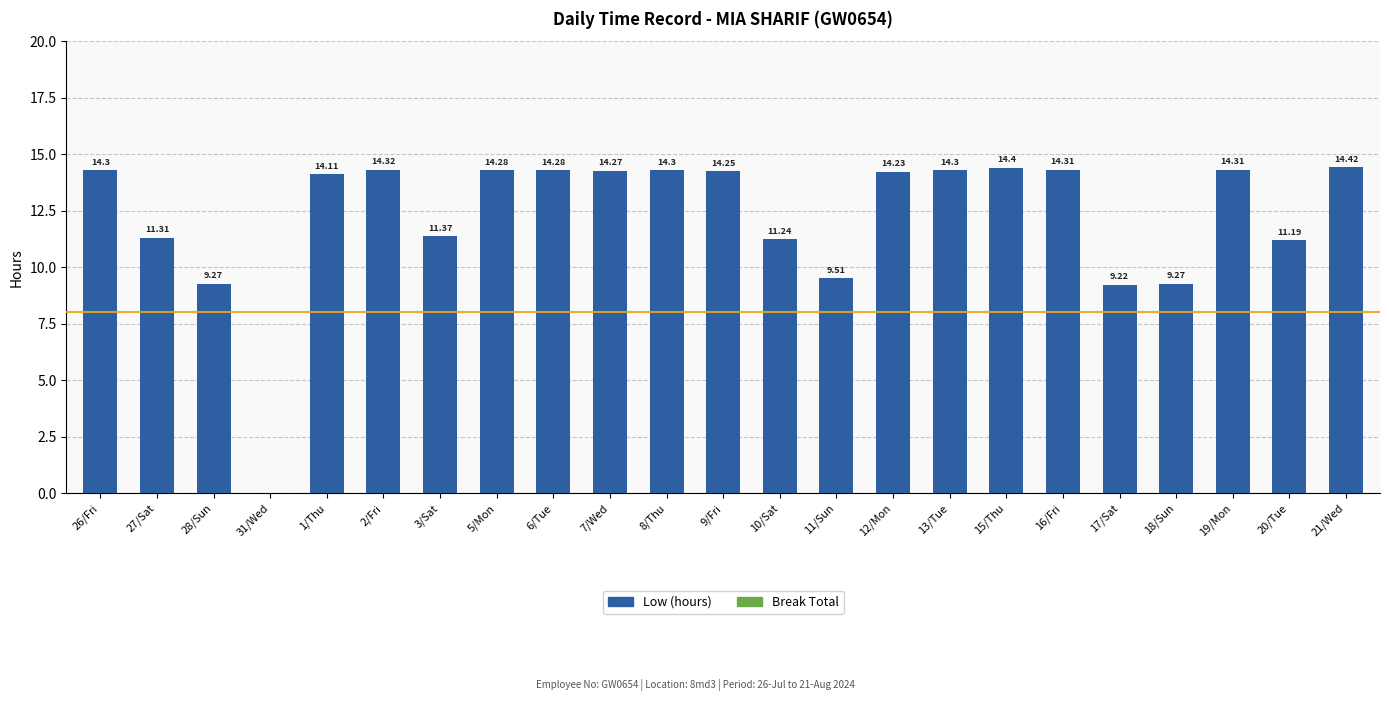

Which has a higher value, 26/Fri or 1/Thu?

26/Fri